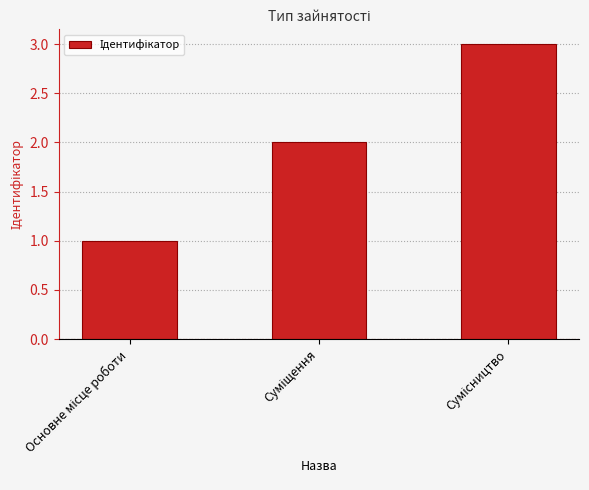

What is the maximum value shown in the chart?

3